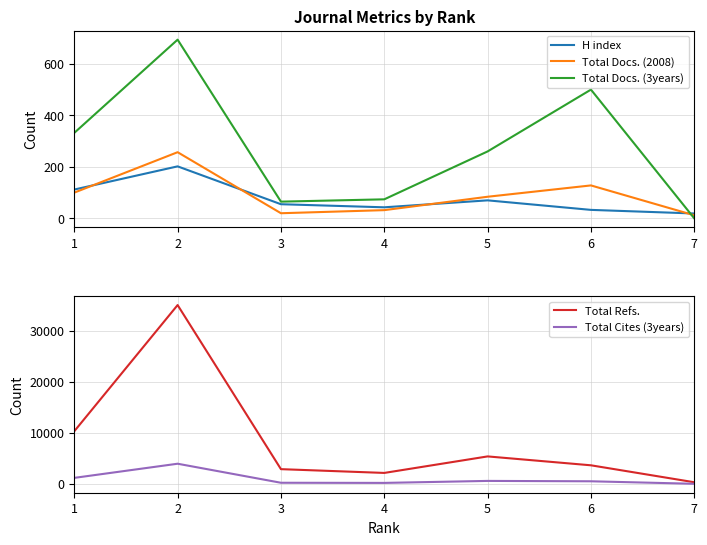

Which series ends up on top after the final intersection of Total Docs. (2008) and Total Cites (3years)?

Total Docs. (2008)